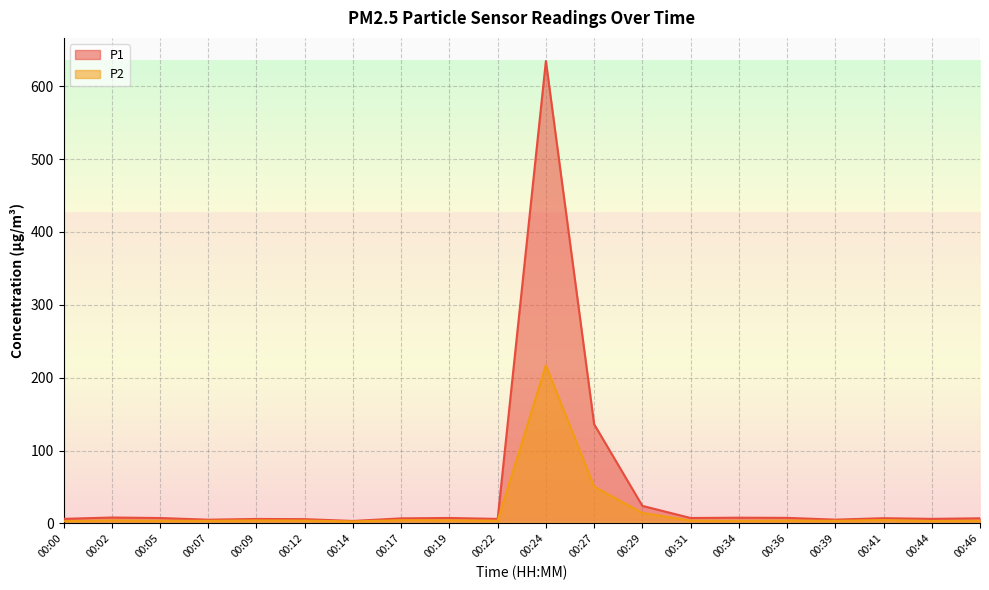

How many interior local valleys does the P2 series have?

6